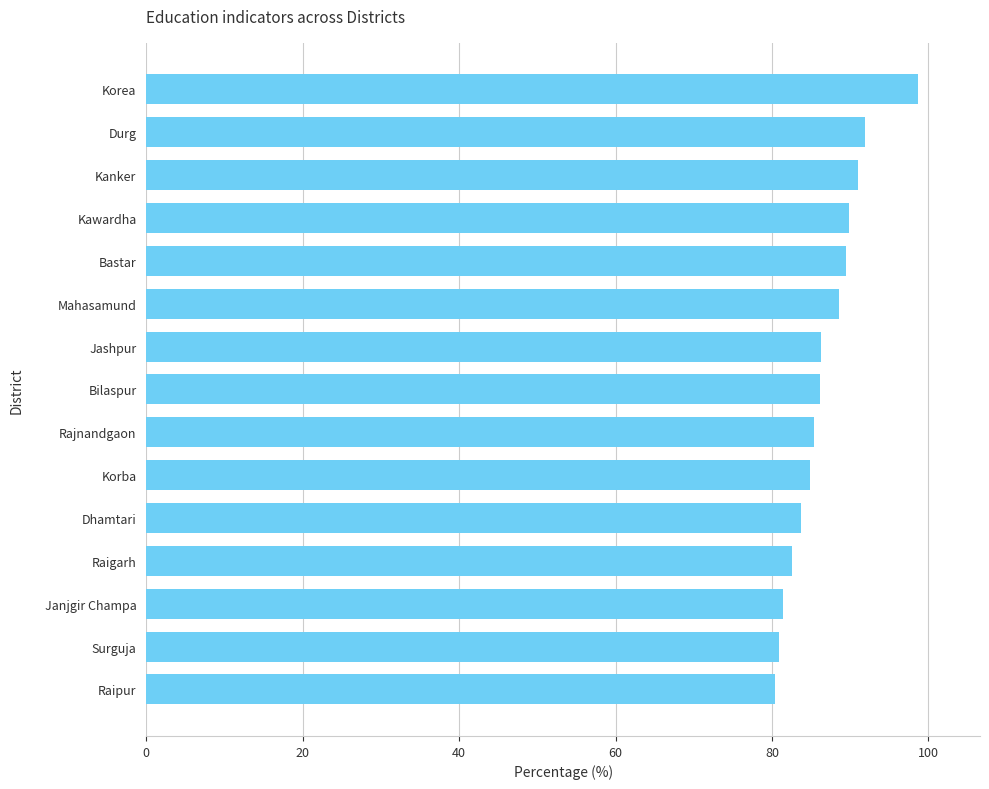

How many bars are there in total?

15